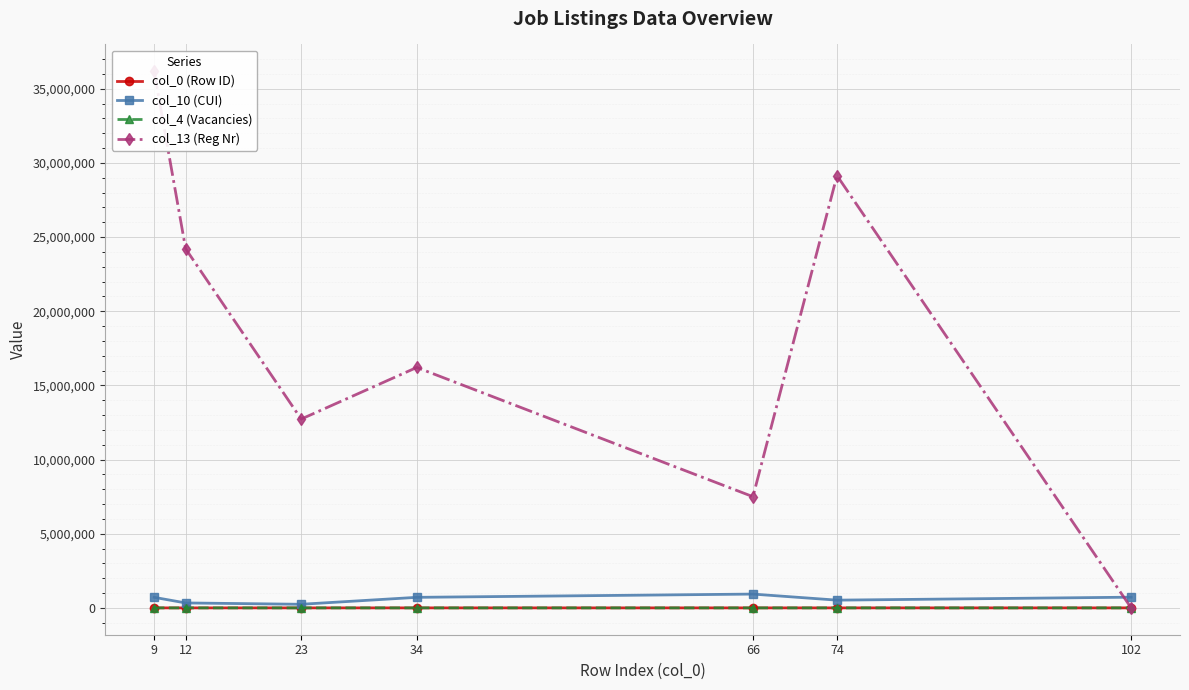

What is the difference between the maximum and minimum values in the col_10 (CUI) series?

688094